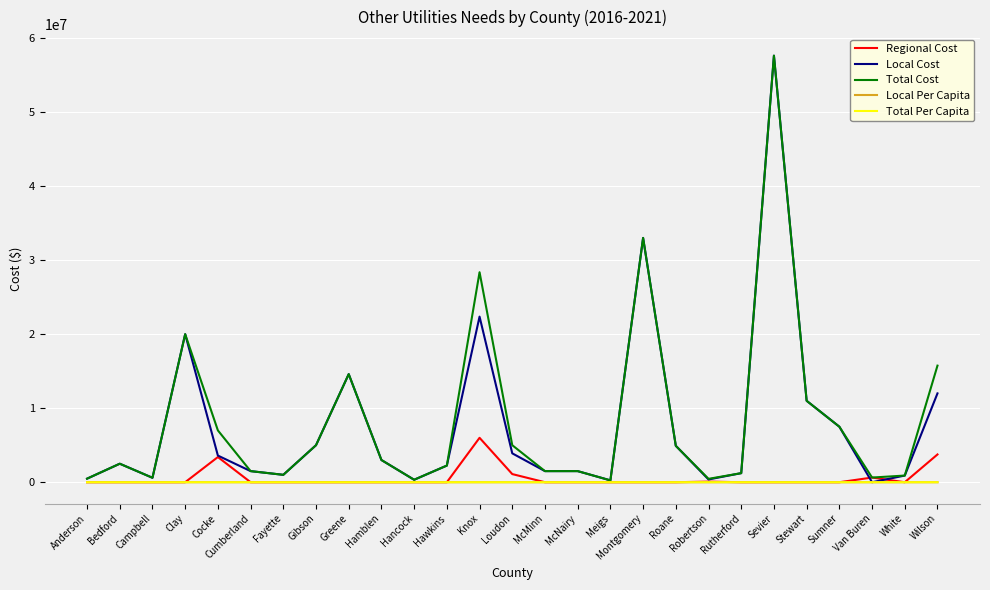

Which series has the largest range (max minus min)?

Local Cost